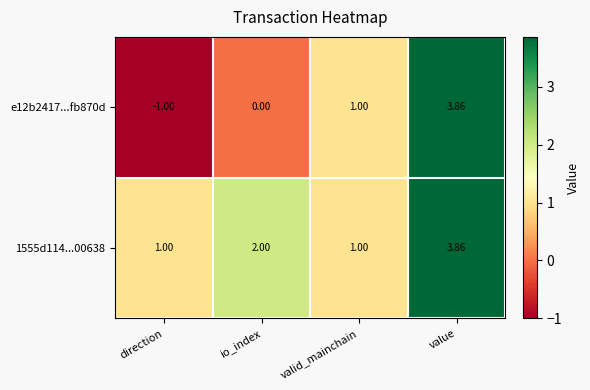

At which category is the sum across all series the highest?

value